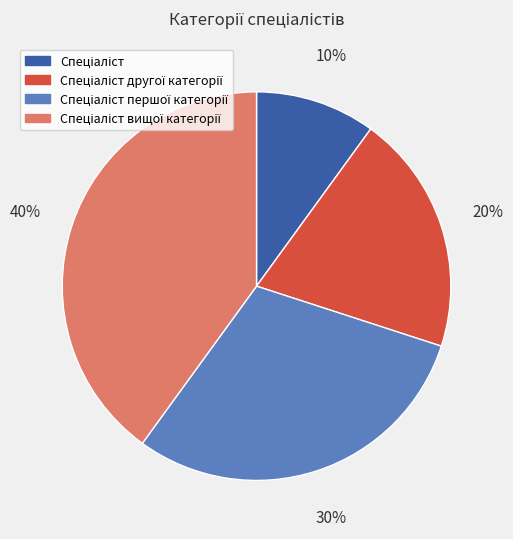

Does any single category account for the majority?

No